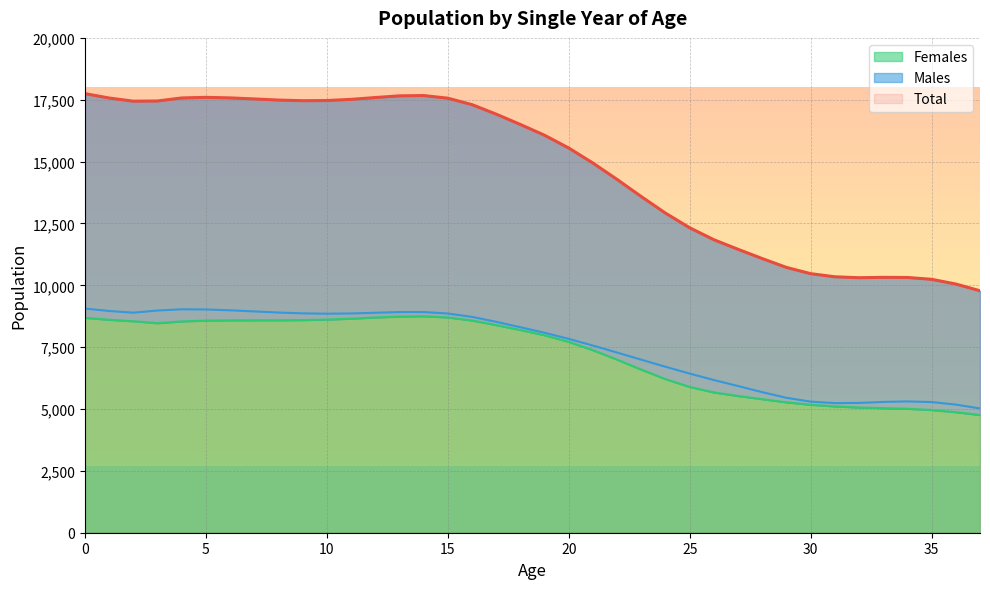

What are all the series names shown in the legend?

Total (line), Males (line), Females (line)